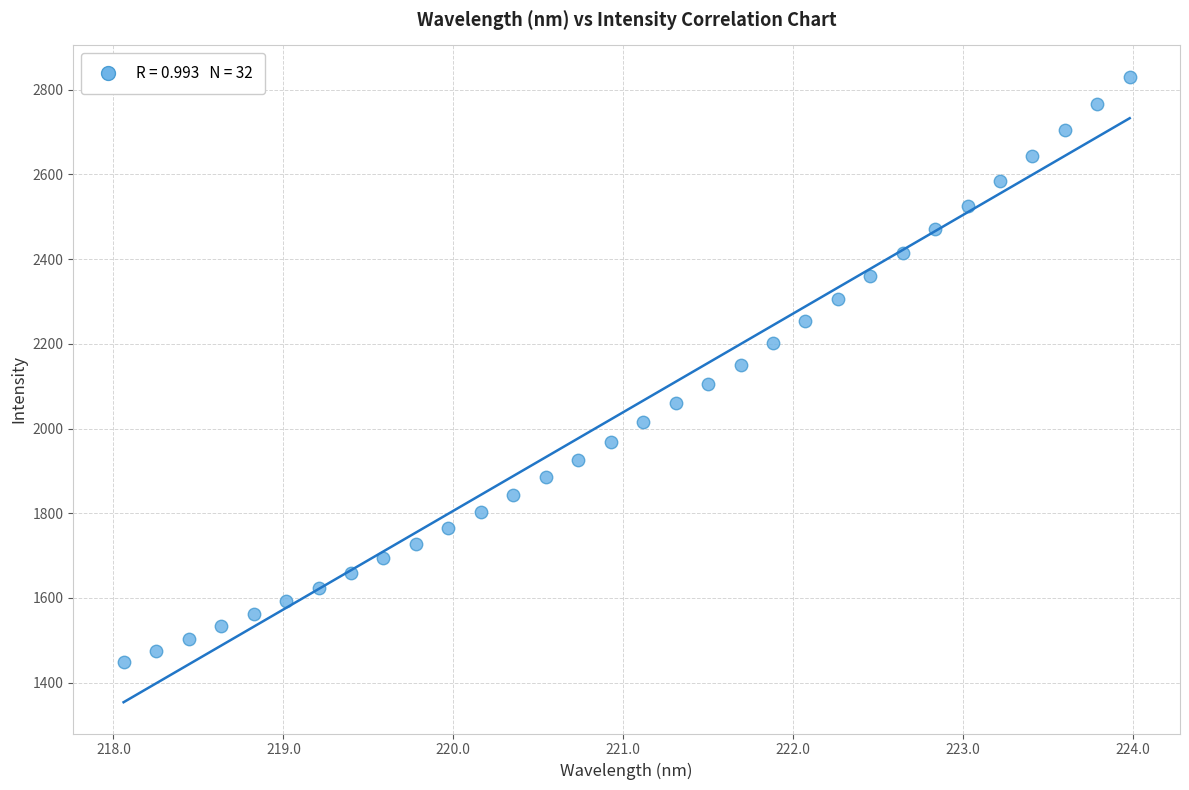

What is the range of Y values (max minus min)?

1383.0